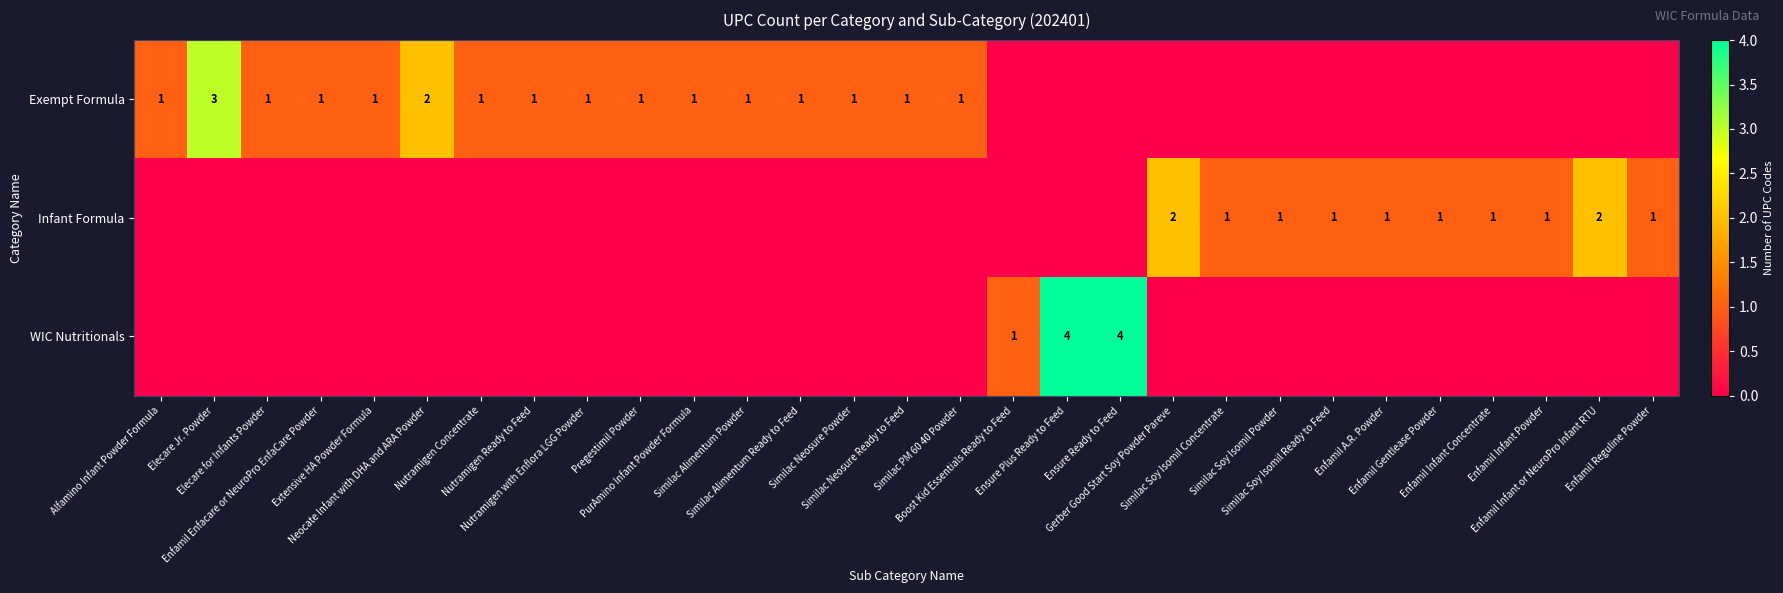

At how many categories does at least one series exceed 1?

6